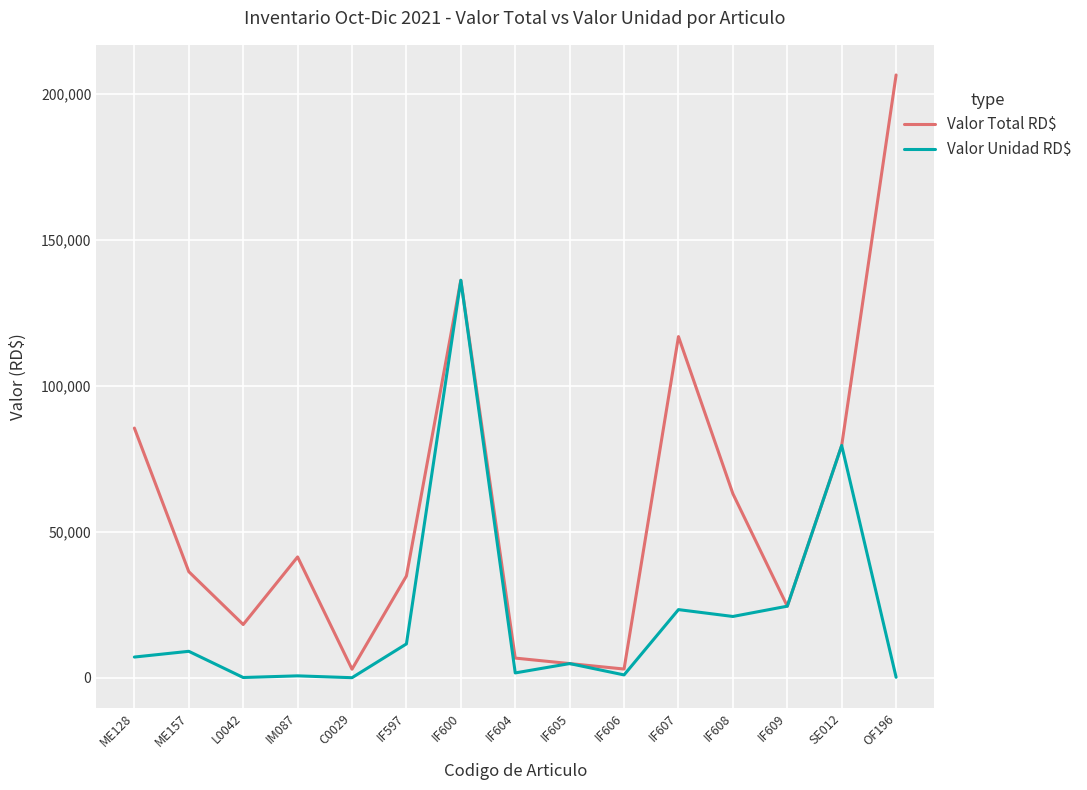

True or false: Valor Total RD$ has more than 0 points higher than both neighbors.

True